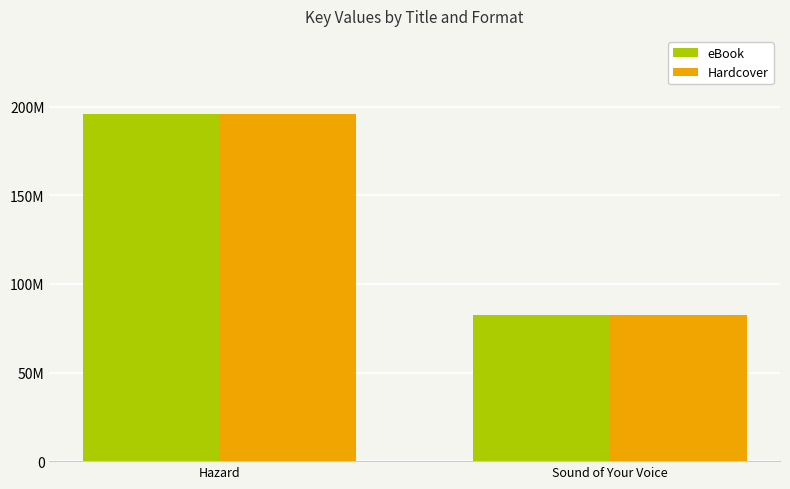

What are all the series names shown in the legend?

eBook, Hardcover